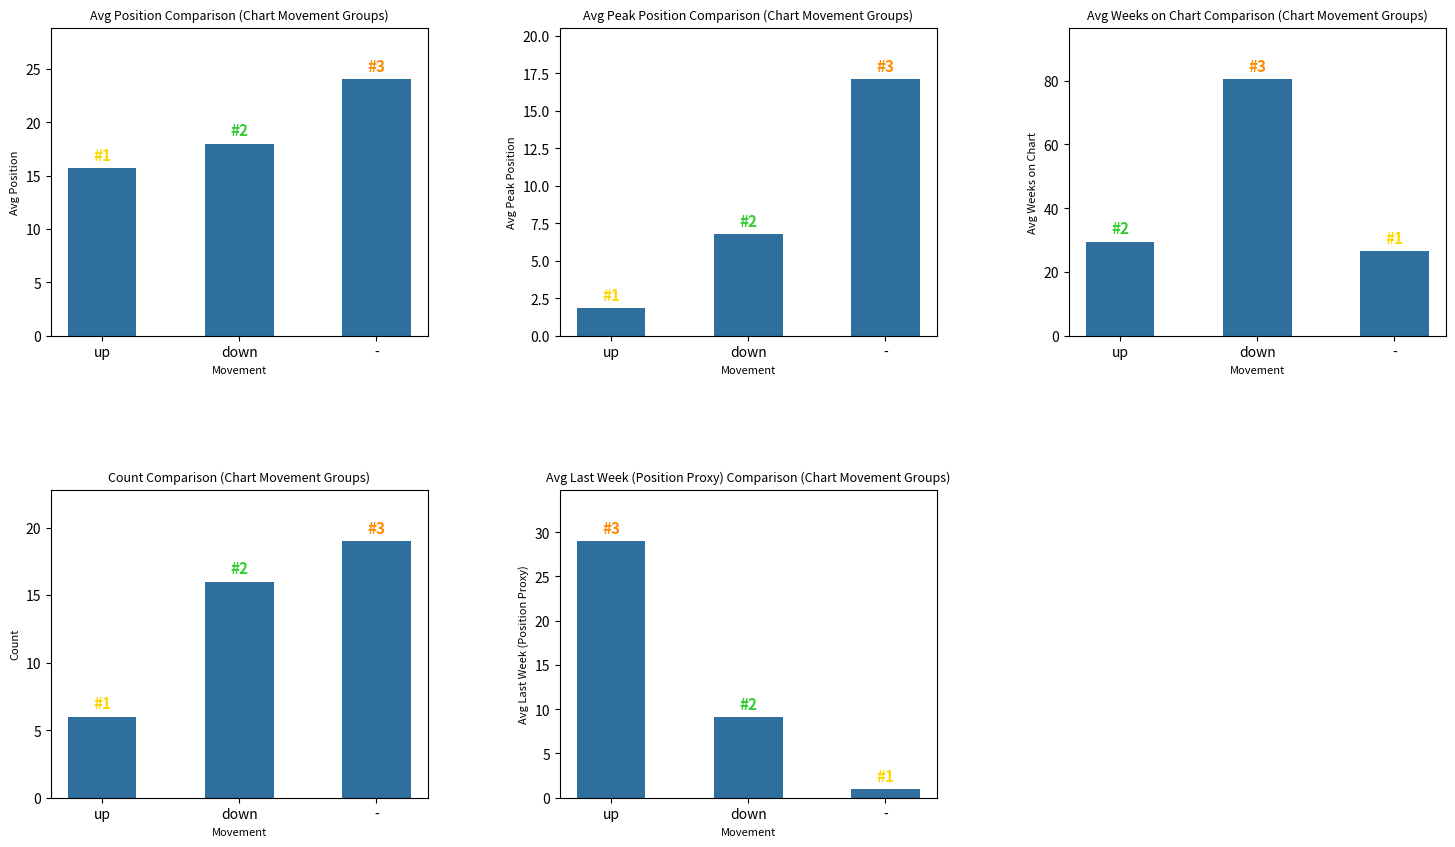

What is the sum of the Avg Weeks on Chart values at up and -?

55.9